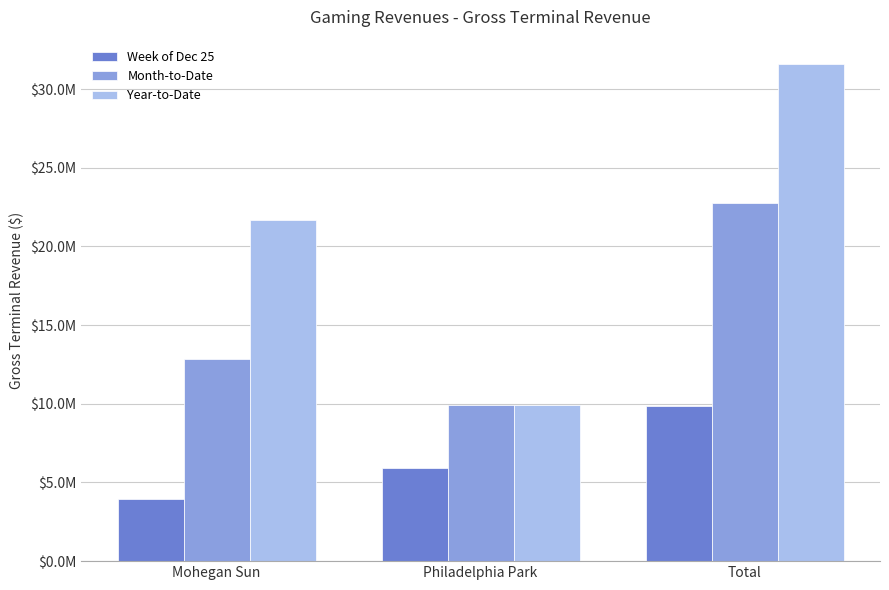

What is the difference between the maximum and minimum values in the Year-to-Date series?

21655033.3